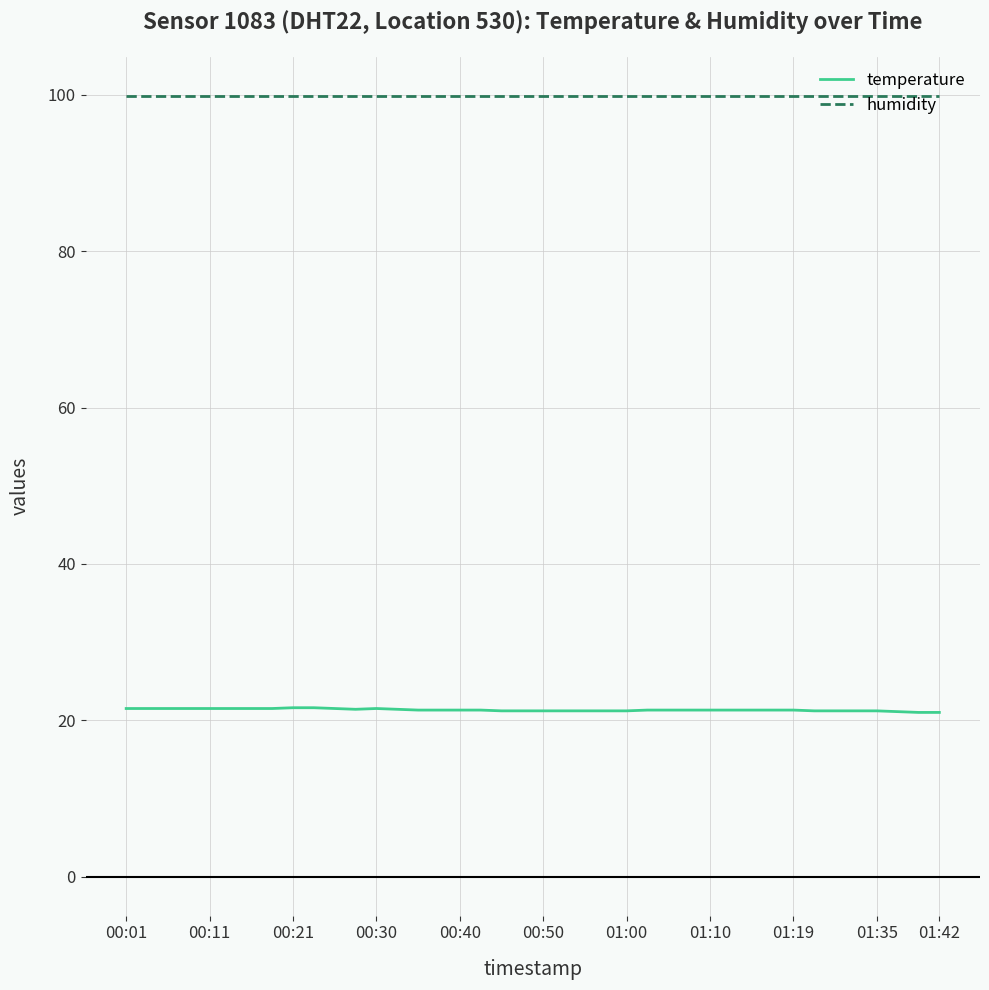

What is the difference between the maximum and second lowest values in the temperature series?

0.6